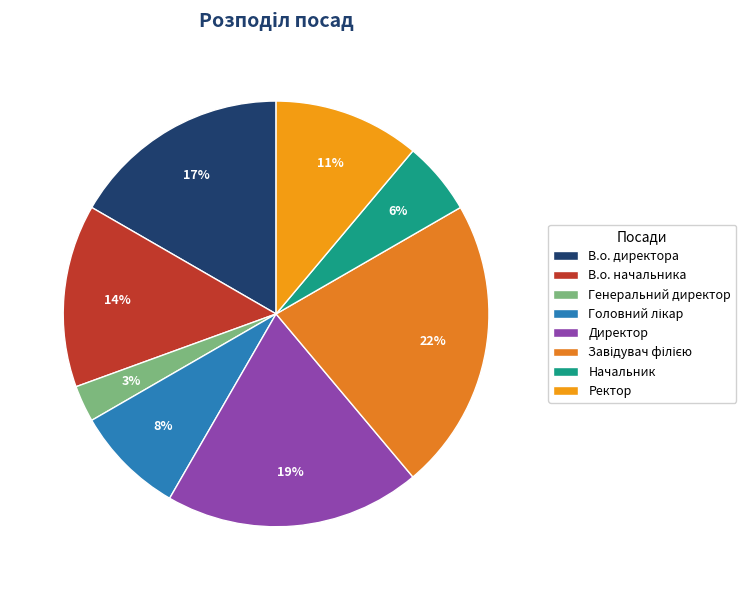

How many segments does this pie chart have?

8